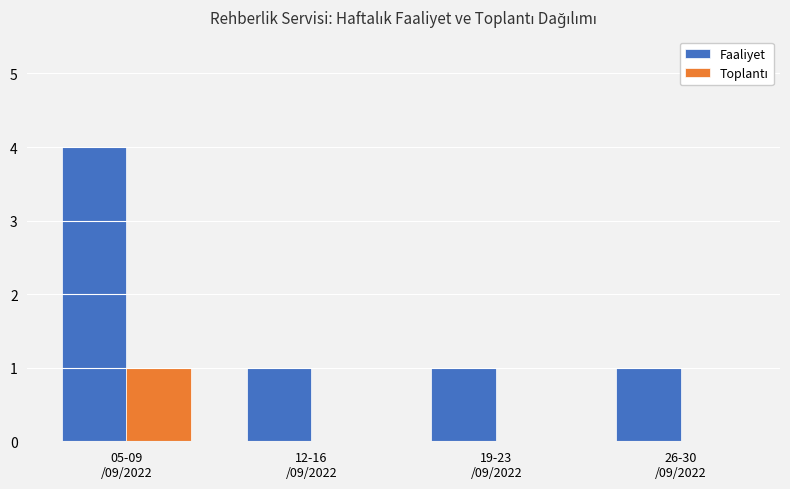

Which series has the widest spread of values?

Faaliyet